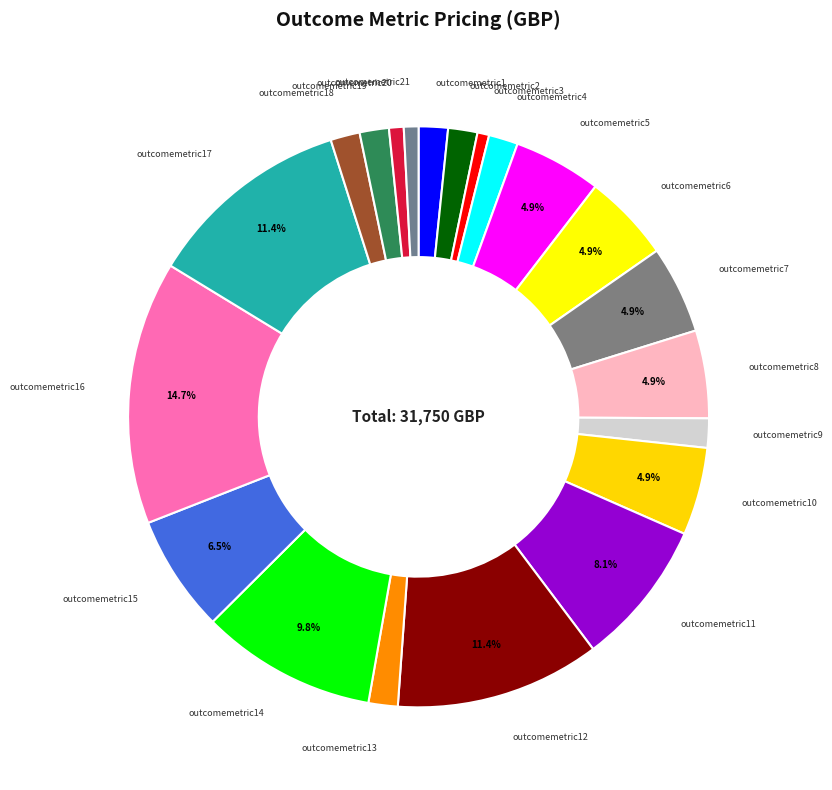

Is outcomemetric4 the majority of the pie?

No